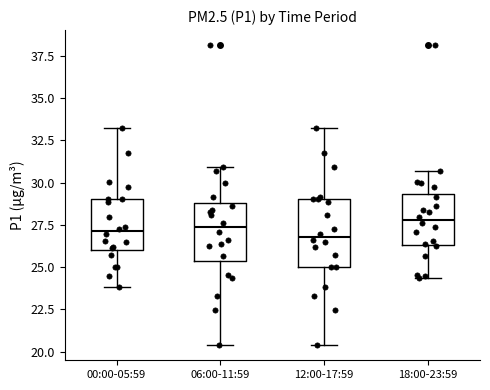

Which box is the tallest, from its lower edge to its upper edge?

12:00-17:59